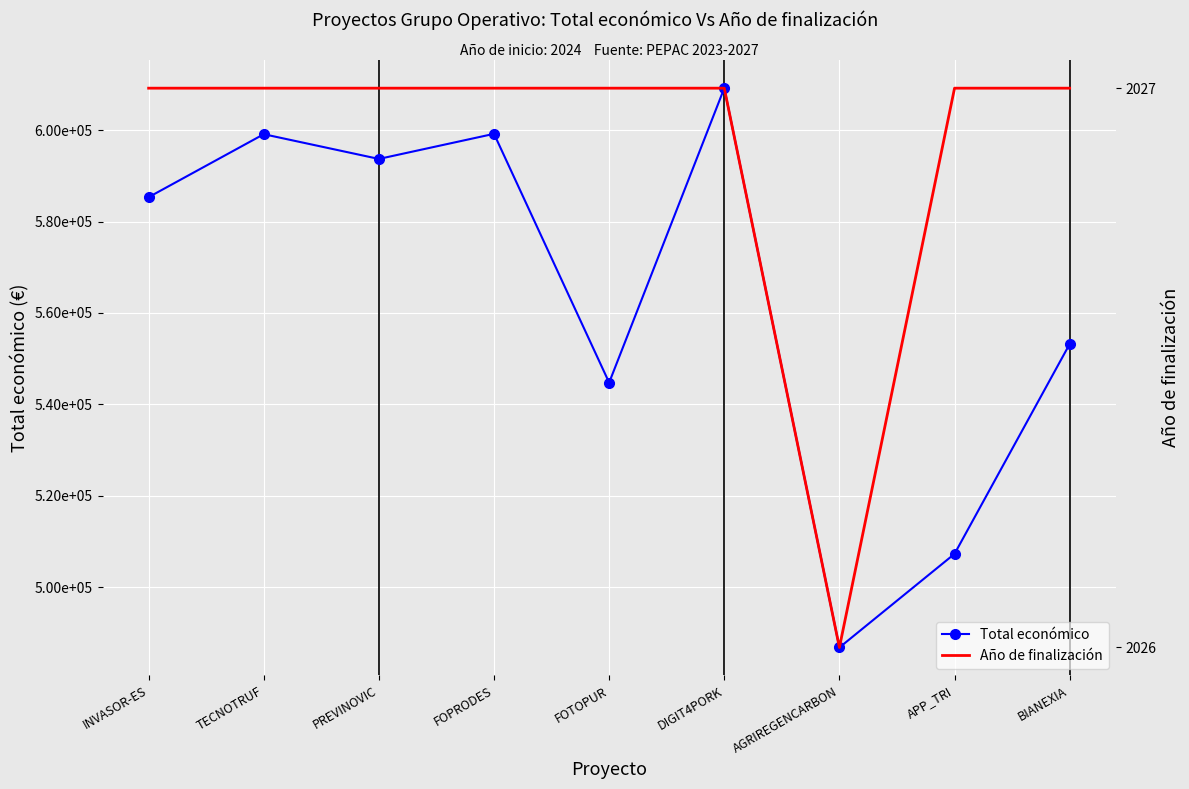

Is it true that Año de finalización equals 2027 at TECNOTRUF?

True